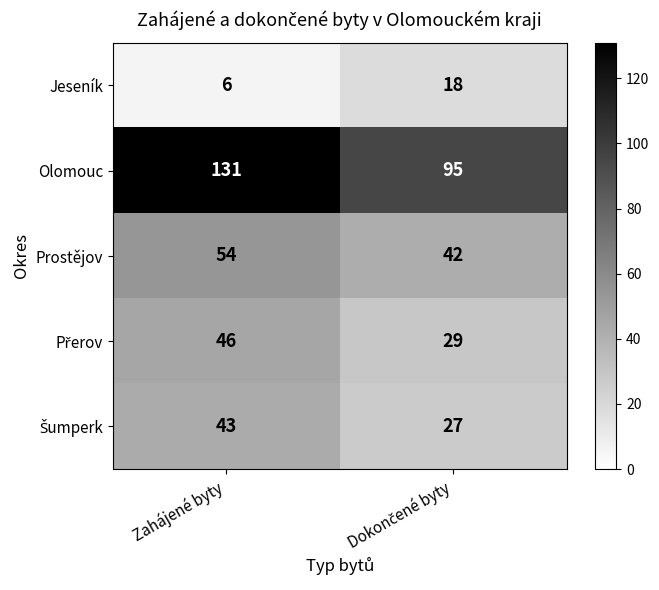

What is the spread (max minus min) of values at Zahájené byty?

125